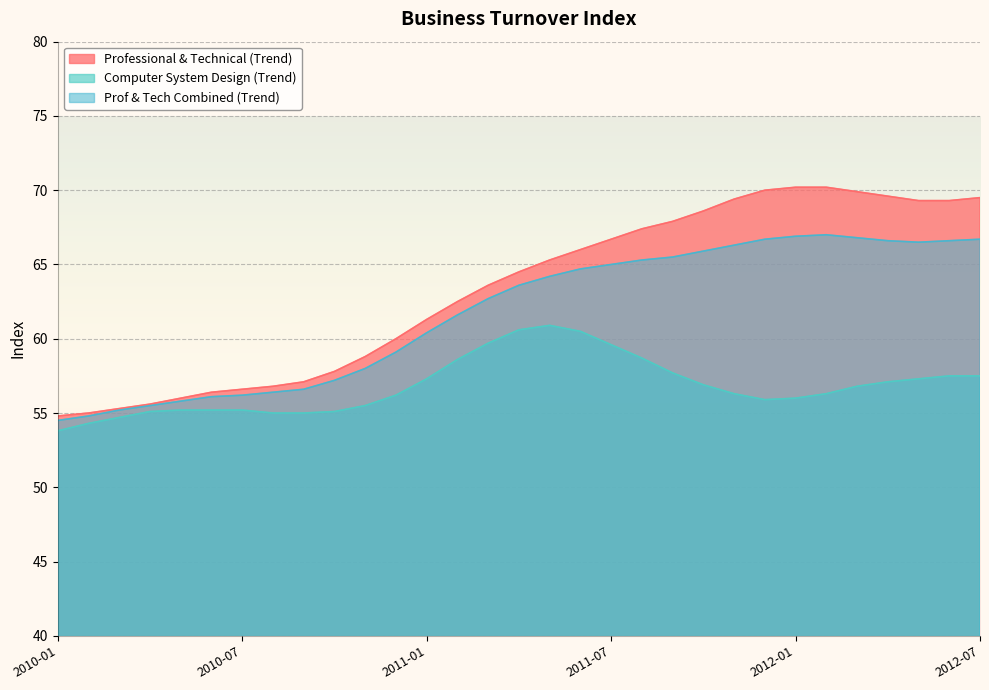

Reading left to right, transcribe all the data shown in this chart.

Professional & Technical (Trend): 54.8	55.0	55.3	55.6	56.0	56.4	56.6	56.8	57.1	57.8	58.8	60.0	61.3	62.5	63.6	64.5	65.3	66.0	66.7	67.4	67.9	68.6	69.4	70.0	70.2	70.2	69.9	69.6	69.3	69.3	69.5
Computer System Design (Trend): 53.8	54.3	54.7	55.1	55.2	55.2	55.2	55.0	55.0	55.1	55.5	56.2	57.3	58.6	59.7	60.6	60.9	60.5	59.6	58.7	57.7	56.9	56.3	55.9	56.0	56.3	56.8	57.1	57.3	57.5	57.5
Prof & Tech Combined (Trend): 54.5	54.8	55.2	55.5	55.8	56.1	56.2	56.4	56.6	57.2	58.0	59.1	60.4	61.6	62.7	63.6	64.2	64.7	65.0	65.3	65.5	65.9	66.3	66.7	66.9	67.0	66.8	66.6	66.5	66.6	66.7